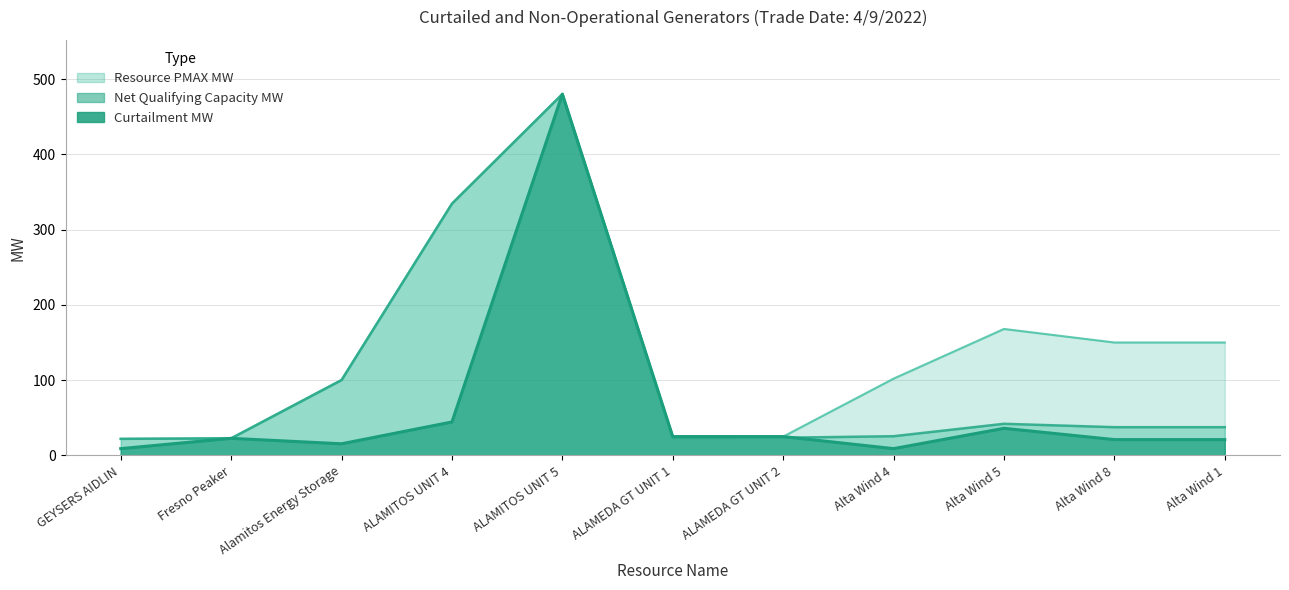

At which category does Resource PMAX MW reach its first local peak?

ALAMITOS UNIT 5